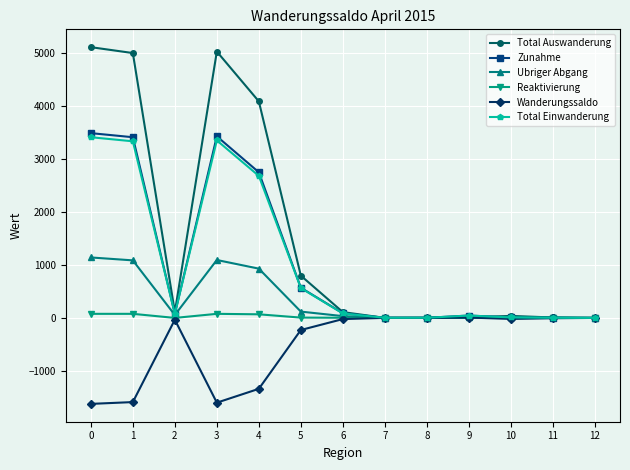

What is the average value of the Total Einwanderung series?

1042